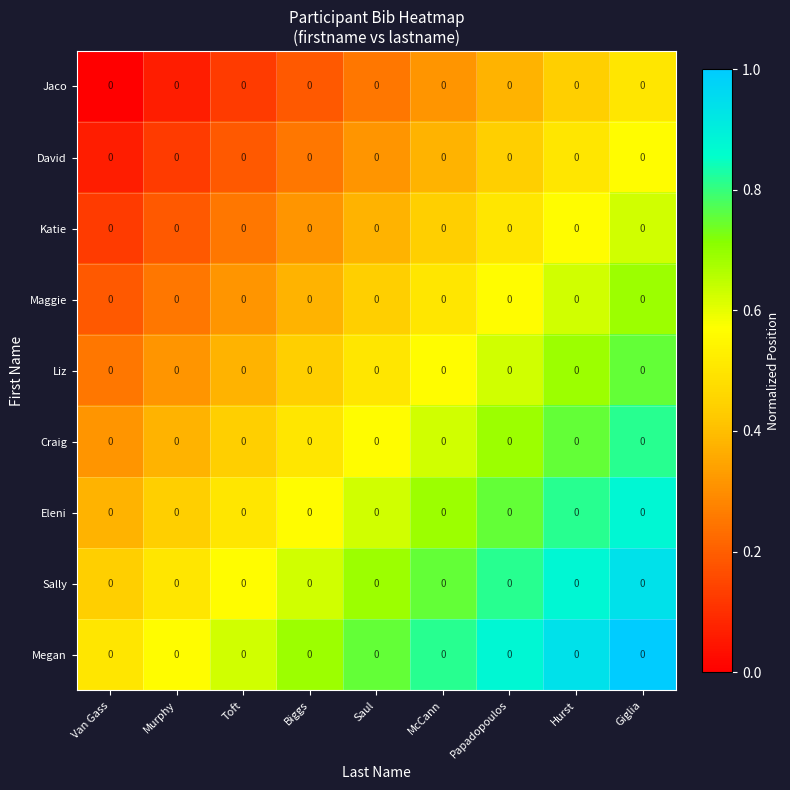

At which category does the chart reach its peak across all series?

Giglia